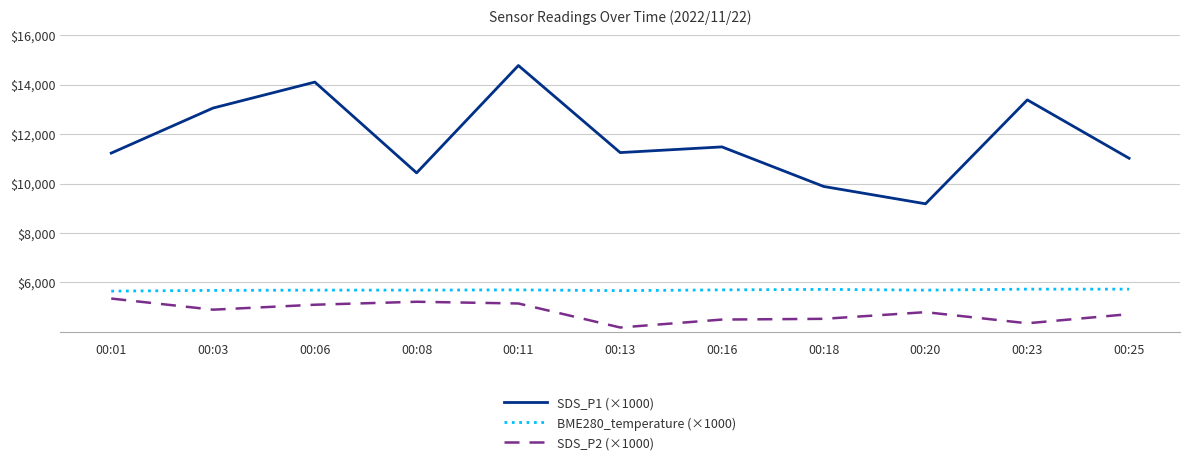

Which series has the largest total across all categories?

SDS_P1 (×1000)